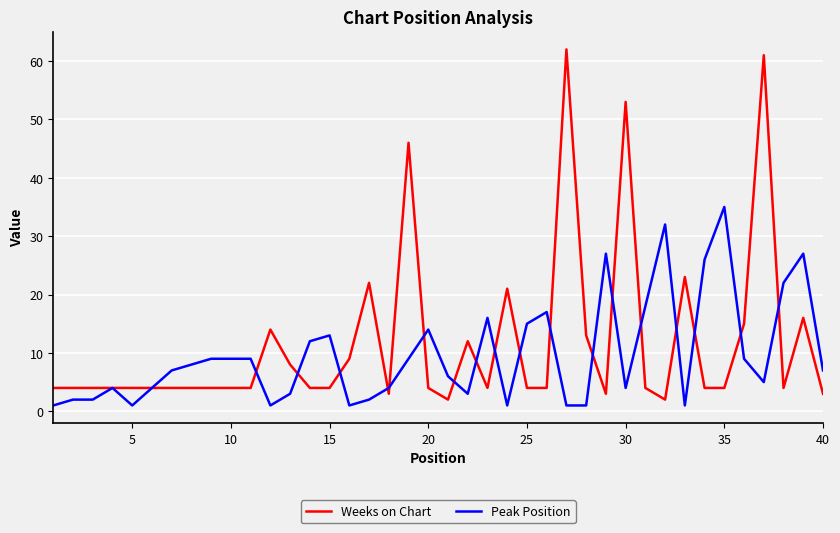

True or false: Weeks on Chart and Peak Position cross at least once.

True